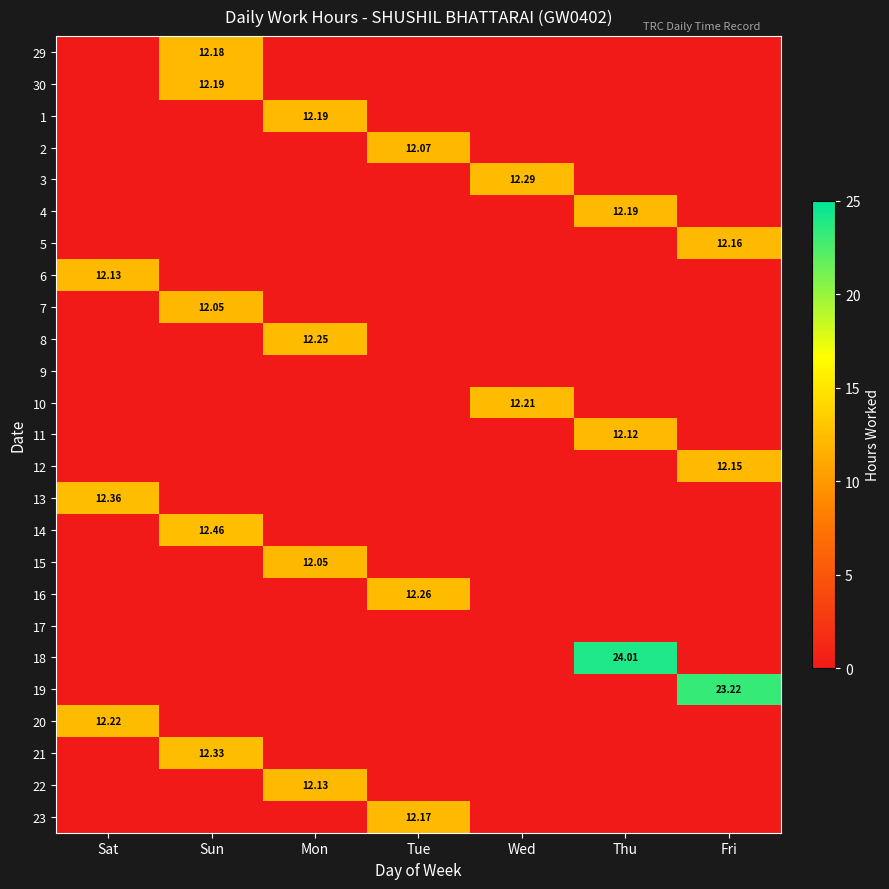

Rank the series at Wed from highest to lowest value.

3, 10, 29, 30, 1, 2, 4, 5, 6, 7, 8, 9, 11, 12, 13, 14, 15, 16, 17, 18, 19, 20, 21, 22, 23